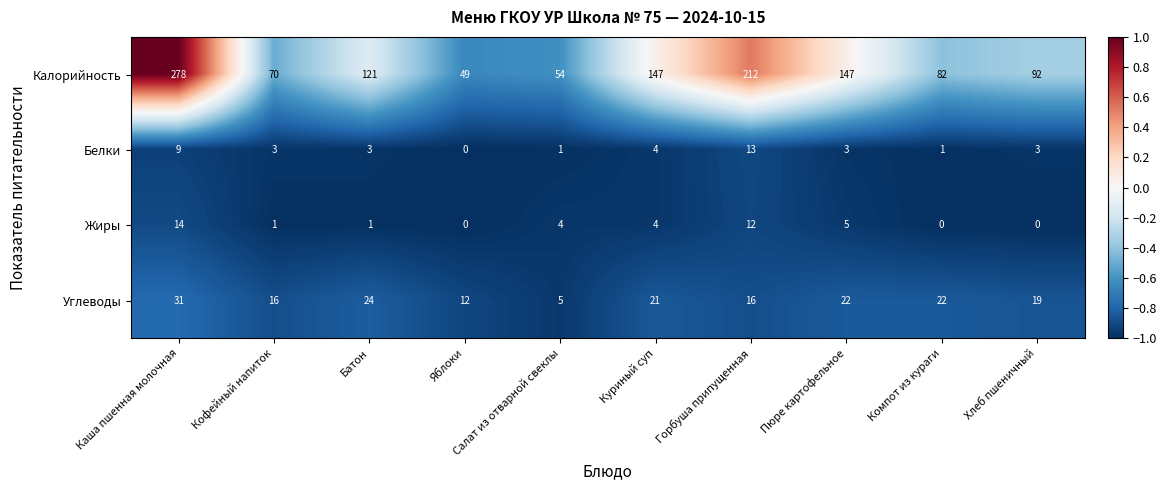

What is the smallest value displayed?

0